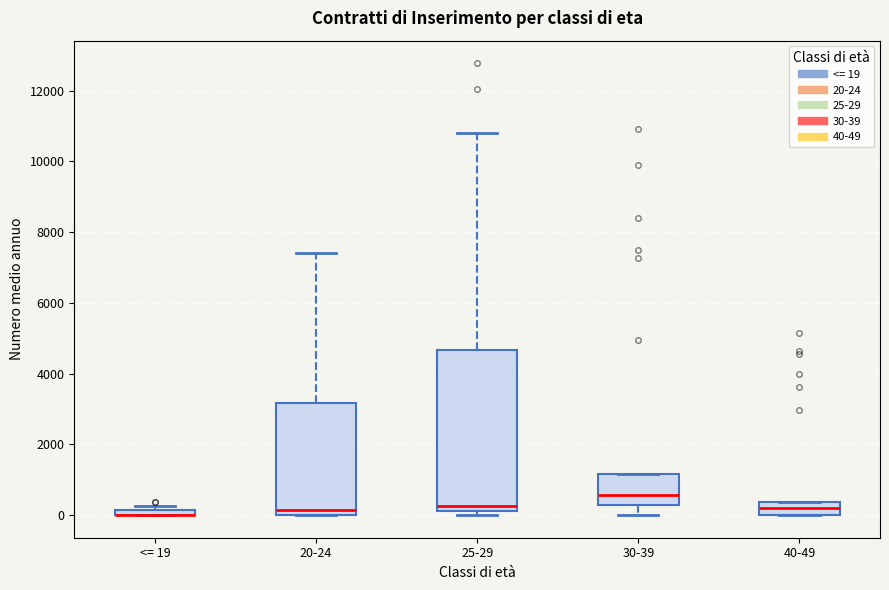

Which box is the tallest, from its lower edge to its upper edge?

25-29